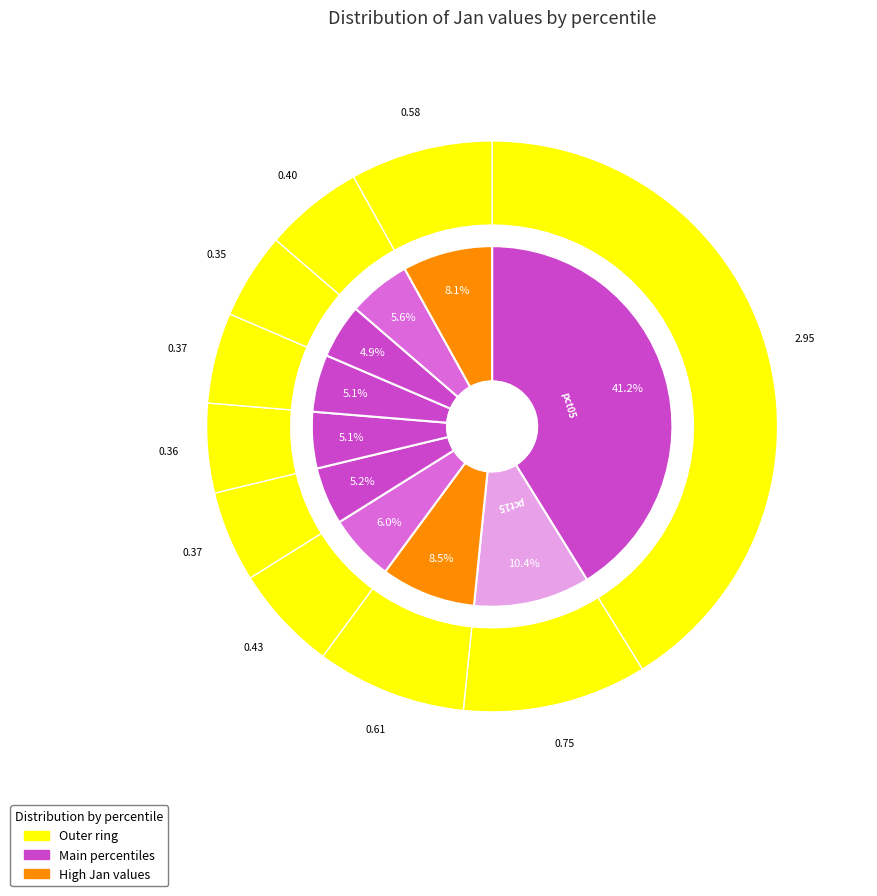

Is pct65 the majority of the pie?

No